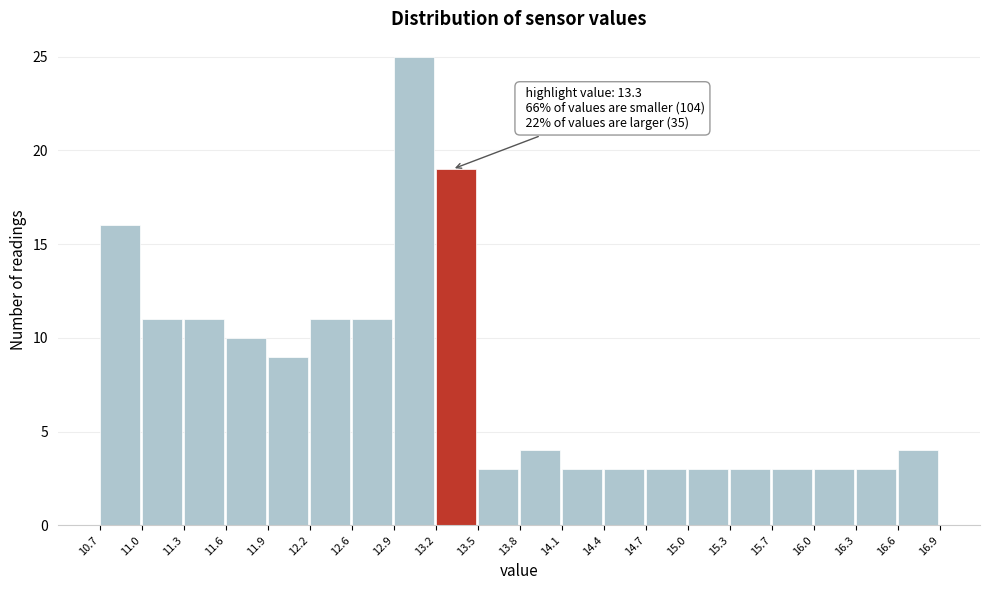

Which range on the x-axis has the tallest bar?

12.9 to 13.2